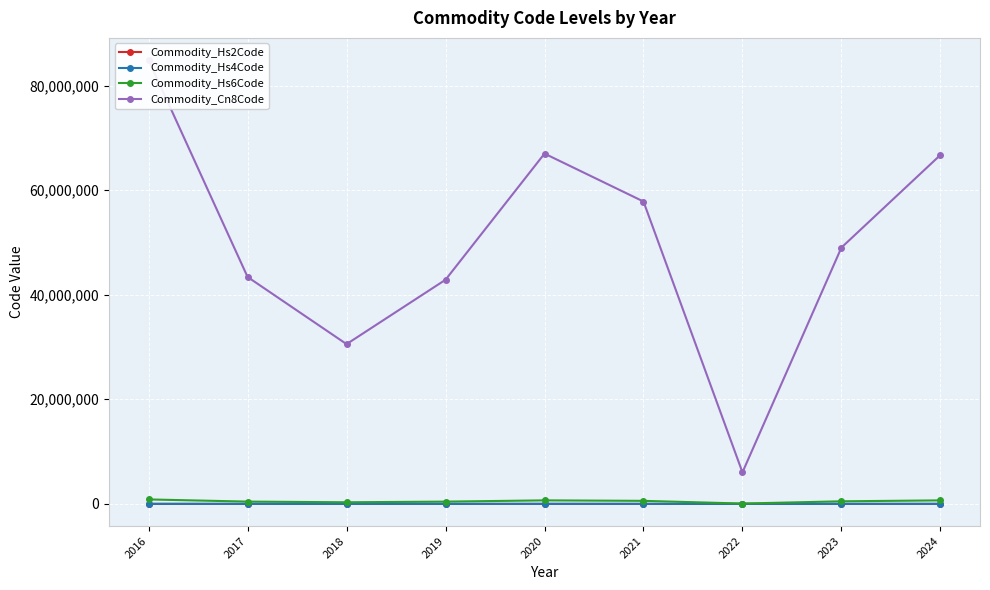

At which category is the sum across all series the highest?

2016